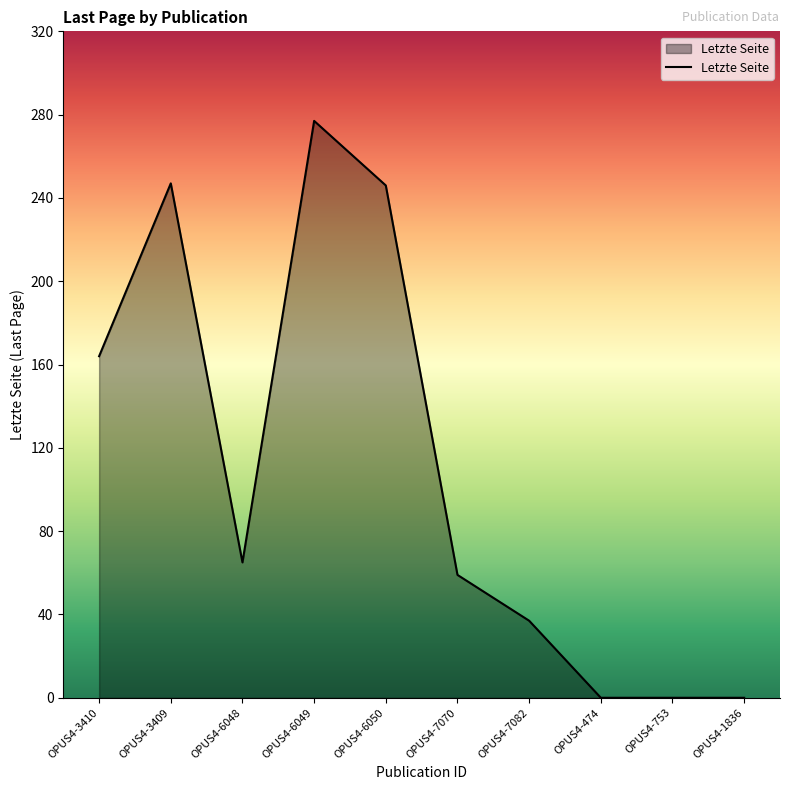

What position from the right is OPUS4-6049?

7